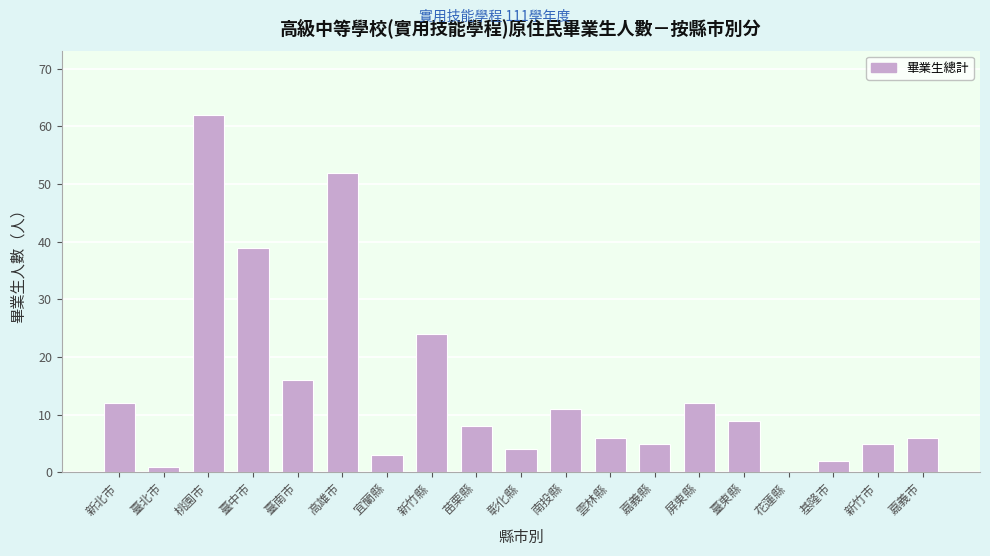

Reading left to right, transcribe all the data shown in this chart.

新北市=12	臺北市=1	桃園市=62	臺中市=39	臺南市=16	高雄市=52	宜蘭縣=3	新竹縣=24	苗栗縣=8	彰化縣=4	南投縣=11	雲林縣=6	嘉義縣=5	屏東縣=12	臺東縣=9	花蓮縣=0	基隆市=2	新竹市=5	嘉義市=6